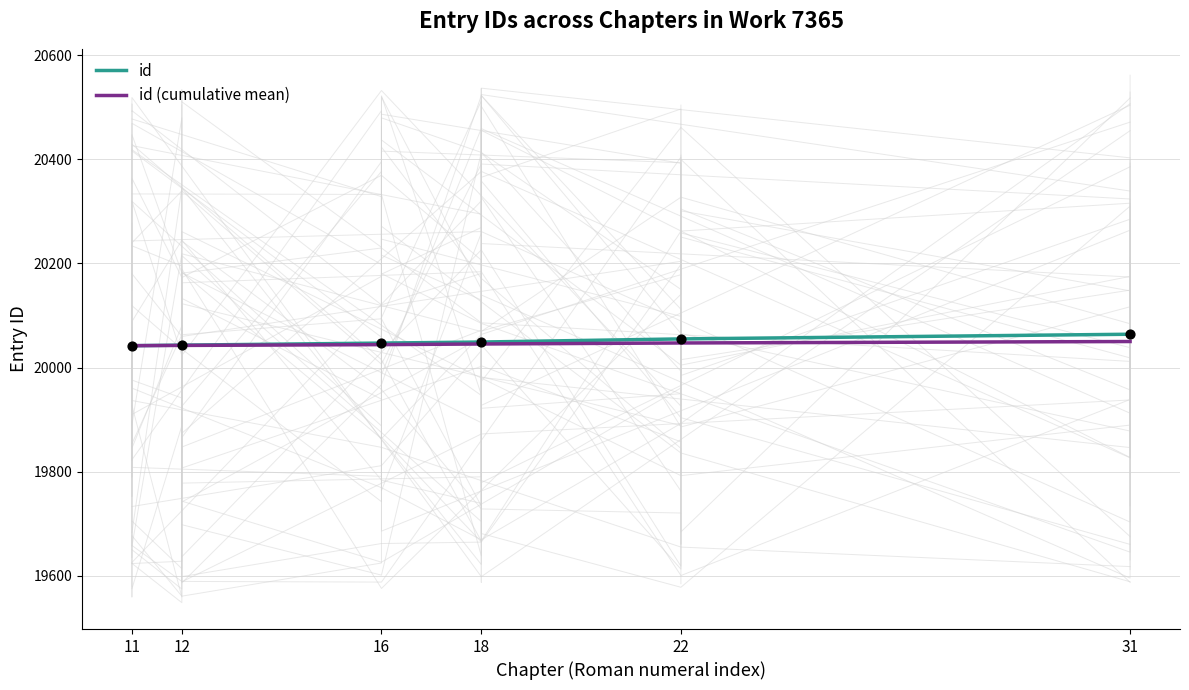

What is the total value across all series at 12?

40085.5